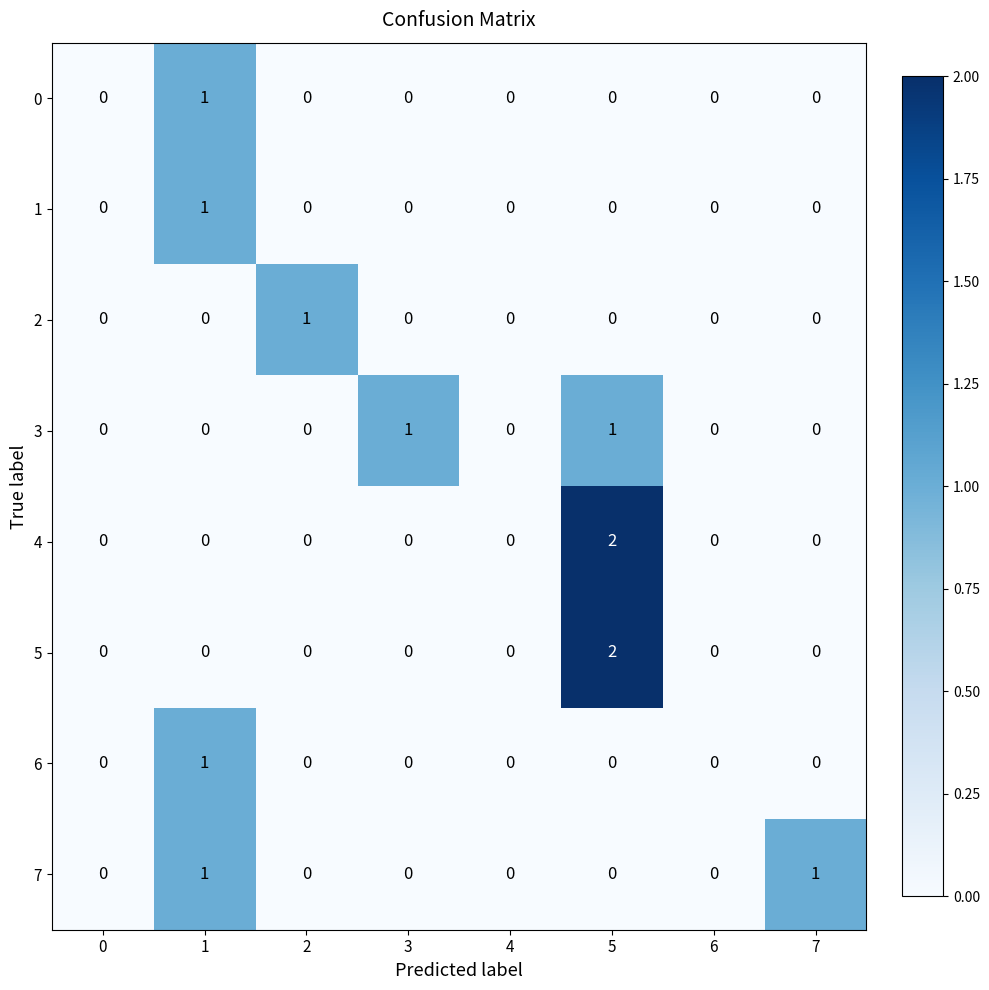

What is the total value across all series at 5?

5